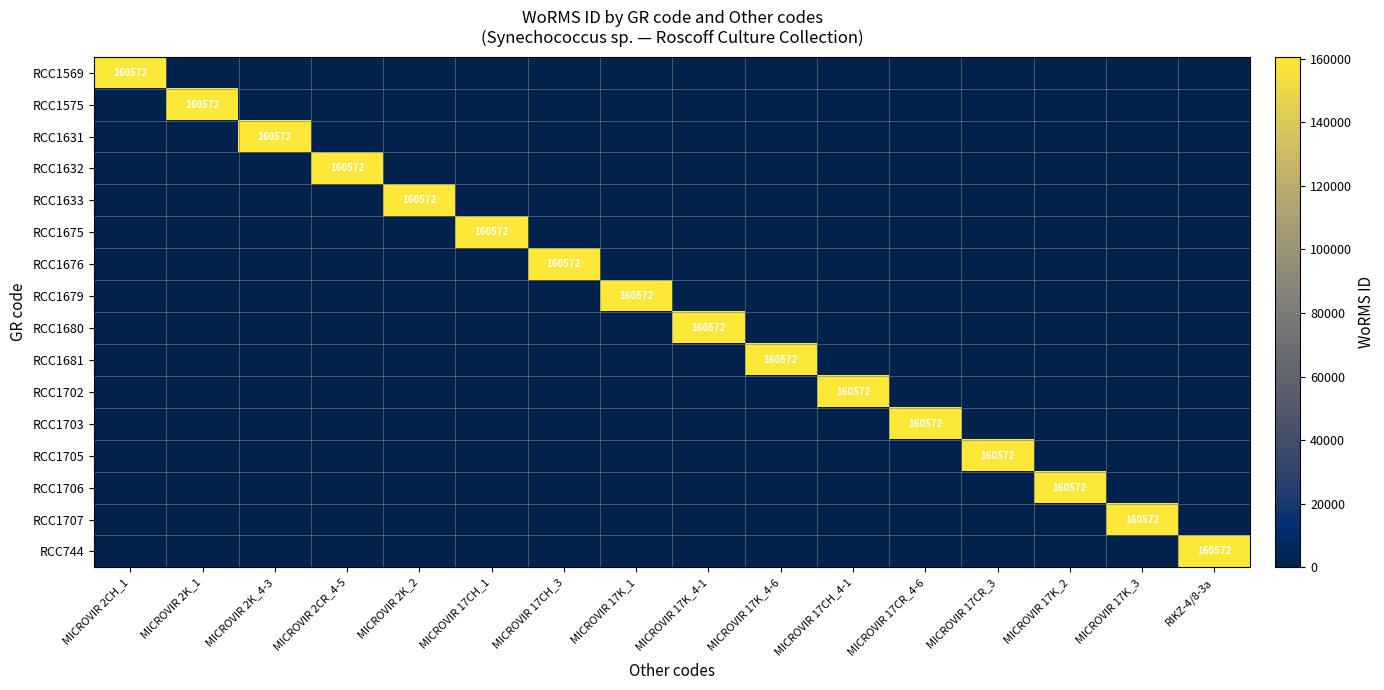

At how many categories does at least one series exceed 115933?

16